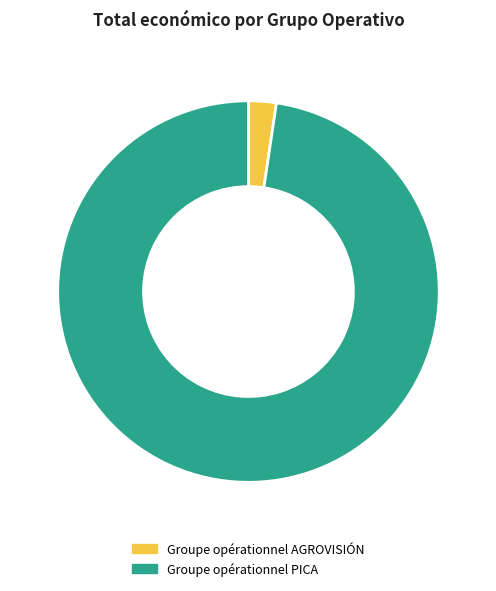

True or false: Groupe opérationnel PICA accounts for 98% of the total.

True